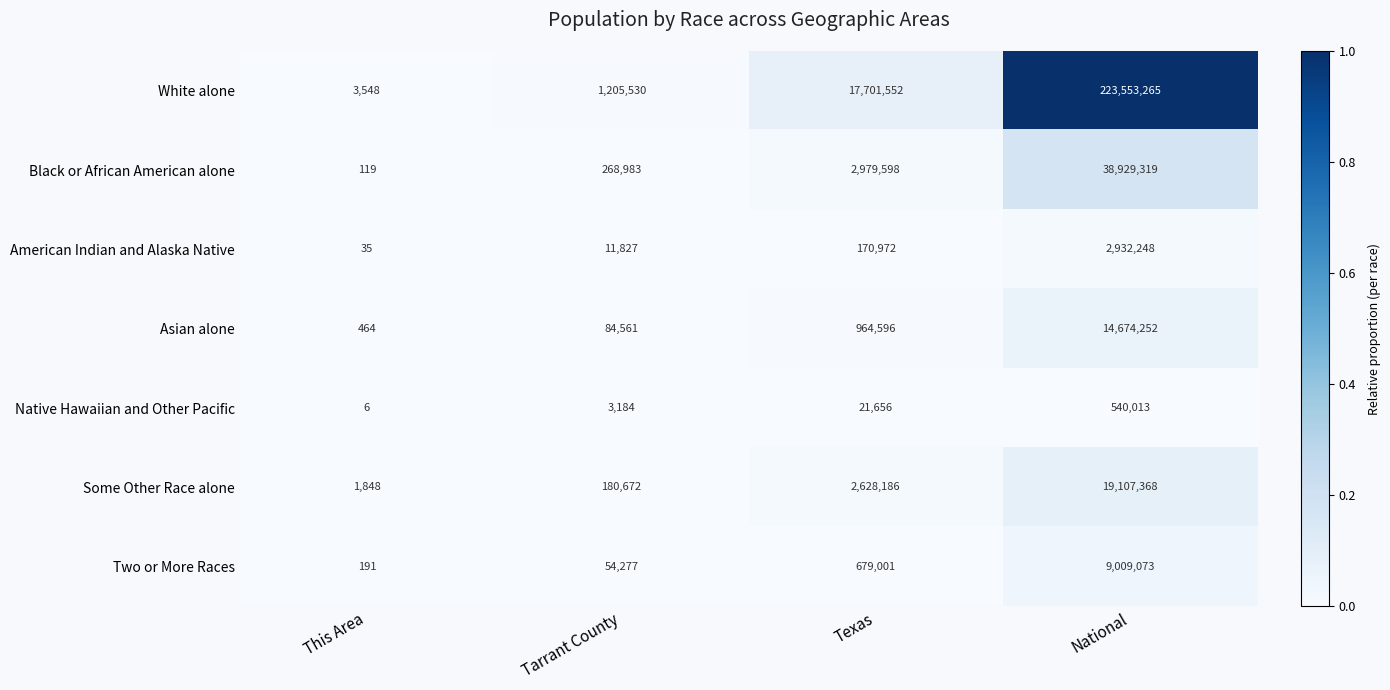

Reading left to right, extract all data points from this chart.

White alone: This Area=3548	Tarrant County=1205530	Texas=17701552	National=223553265
Black or African American alone: This Area=119	Tarrant County=268983	Texas=2979598	National=38929319
American Indian and Alaska Native: This Area=35	Tarrant County=11827	Texas=170972	National=2932248
Asian alone: This Area=464	Tarrant County=84561	Texas=964596	National=14674252
Native Hawaiian and Other Pacific: This Area=6	Tarrant County=3184	Texas=21656	National=540013
Some Other Race alone: This Area=1848	Tarrant County=180672	Texas=2628186	National=19107368
Two or More Races: This Area=191	Tarrant County=54277	Texas=679001	National=9009073